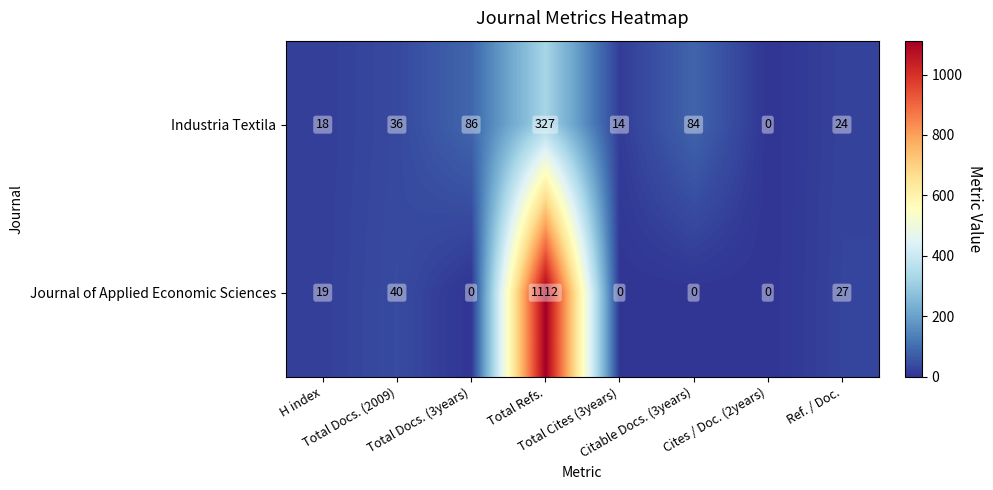

At how many categories does at least one series exceed 912?

1